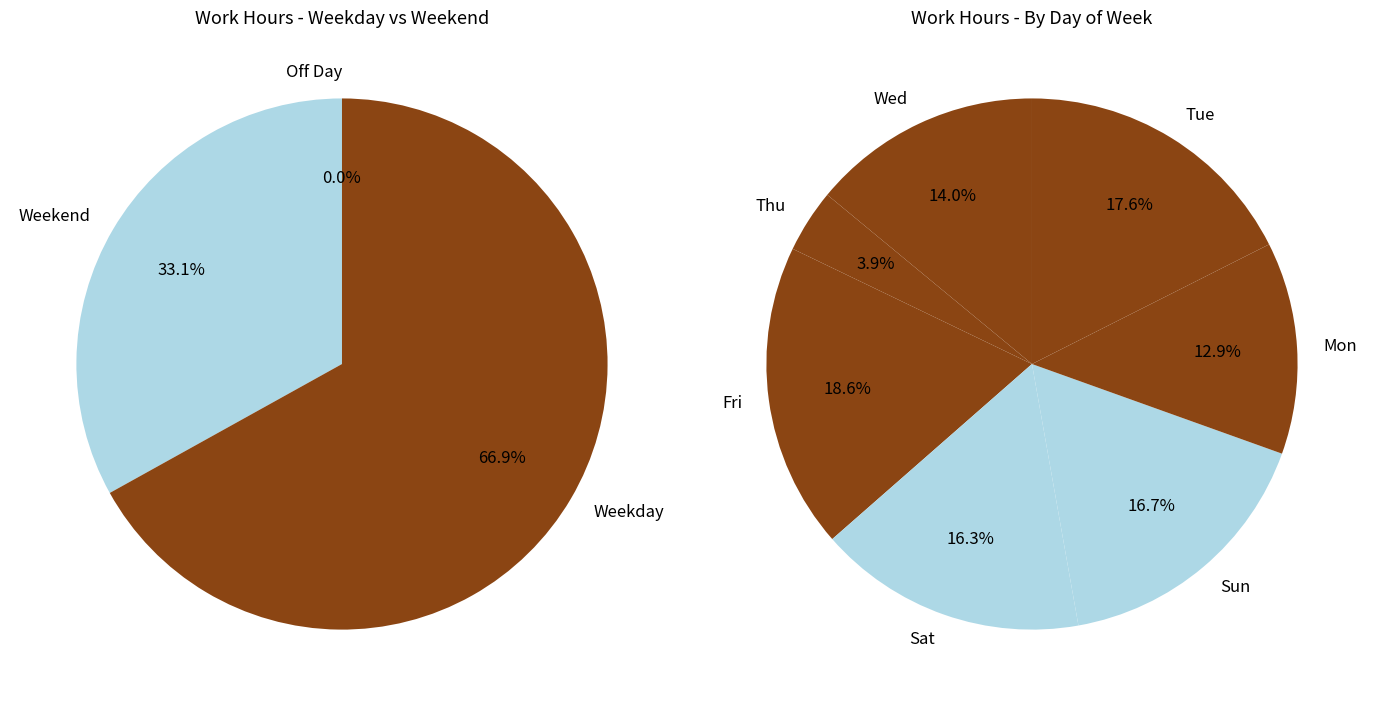

To the nearest percent, what portion does 21 represent?

6%